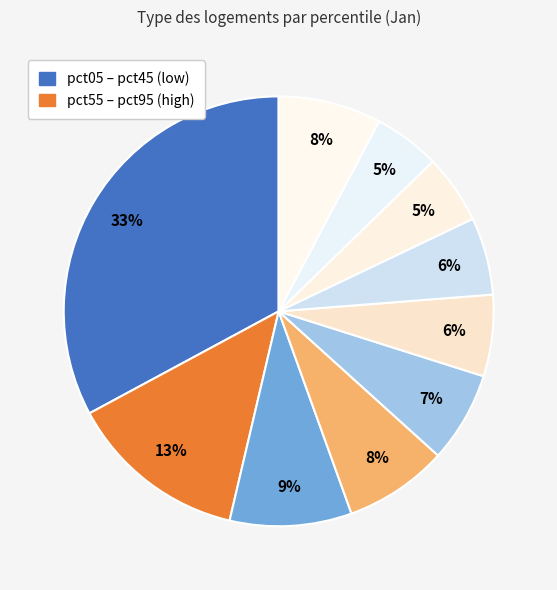

Which category has the smallest portion of the pie?

pct85